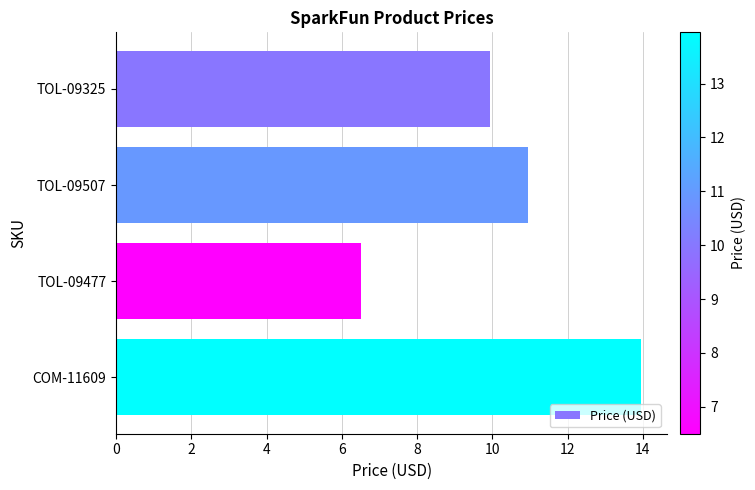

What is the average value?

10.3